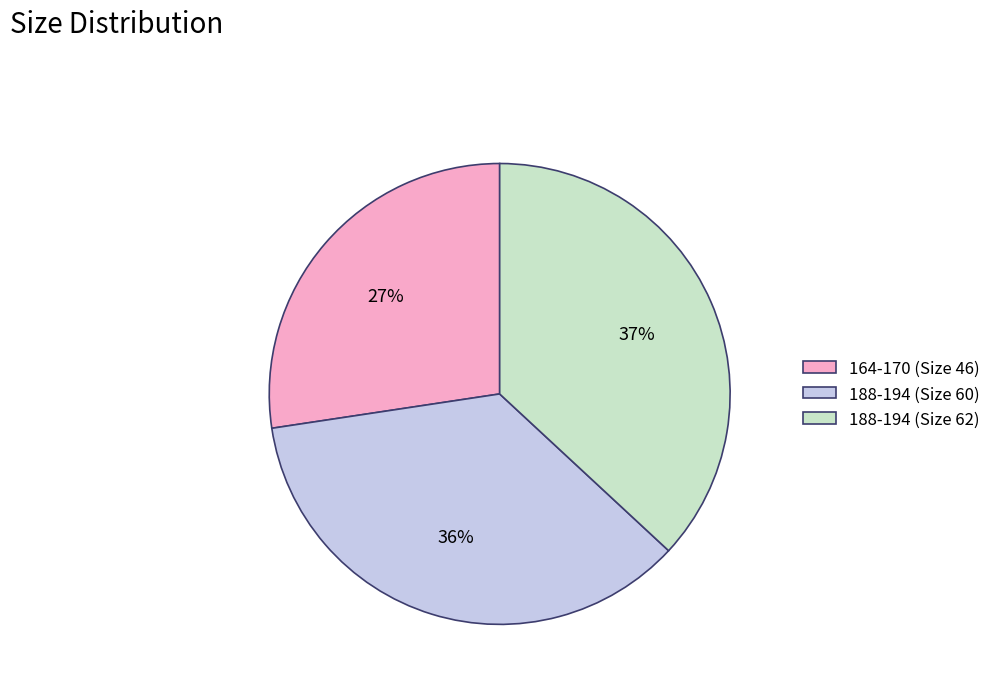

To the nearest percent, what portion does 164-170 (Size 46) represent?

27%